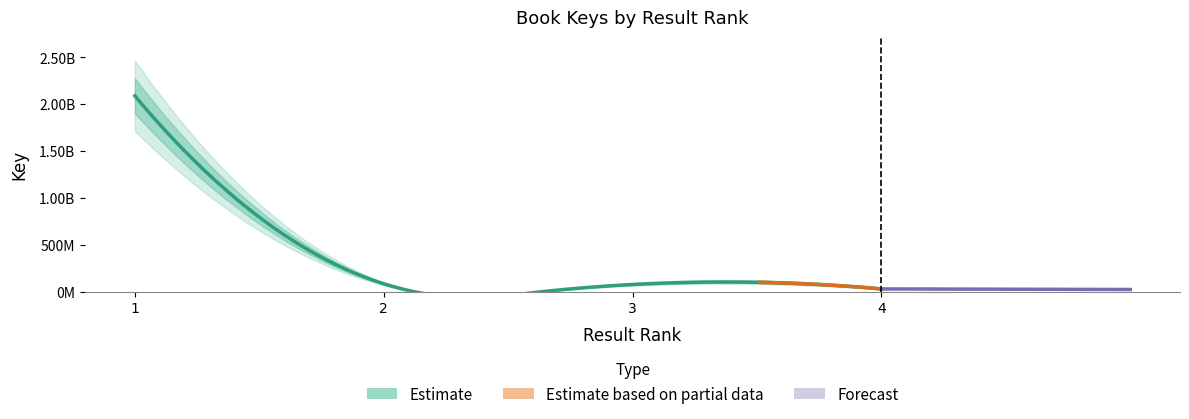

True or false: there are more than 1 points higher than both neighbors.

False